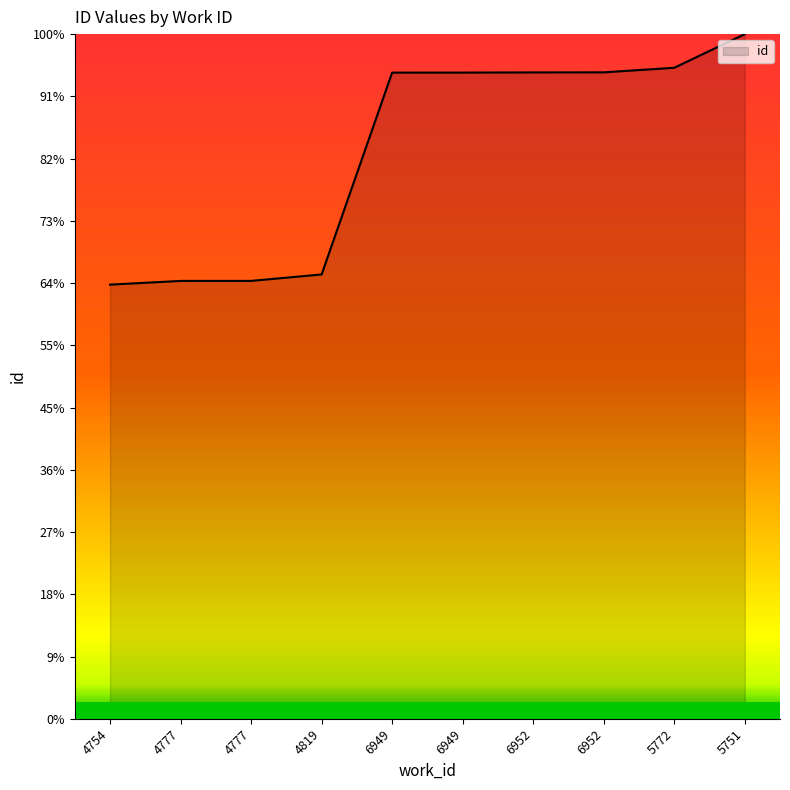

What is the difference between the maximum and second lowest values?

7930.6